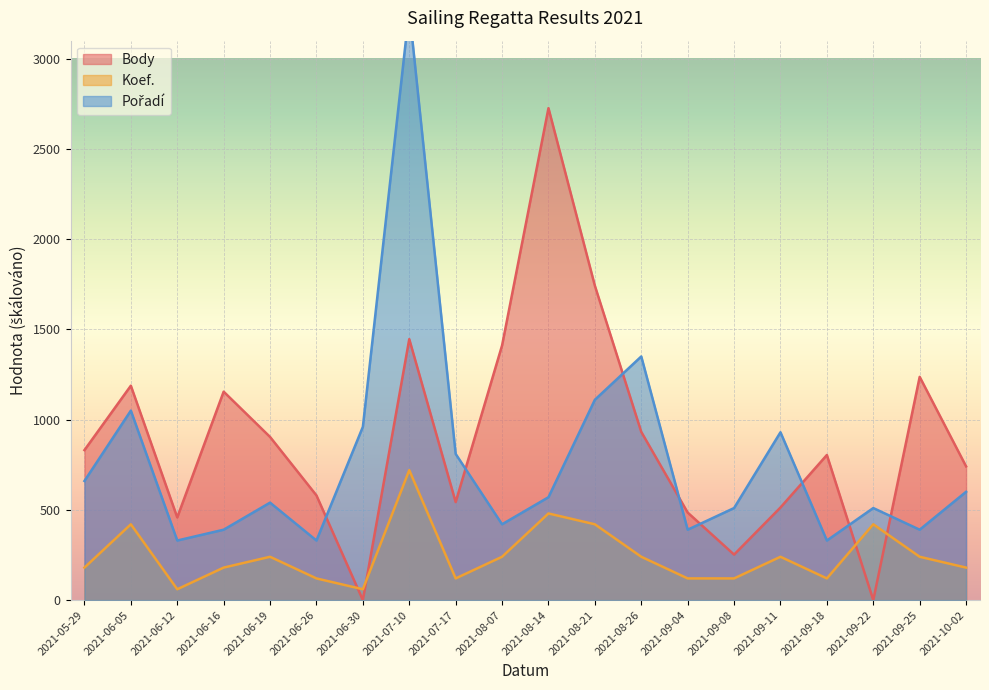

True or false: Pořadí and Koef. cross at least once.

False